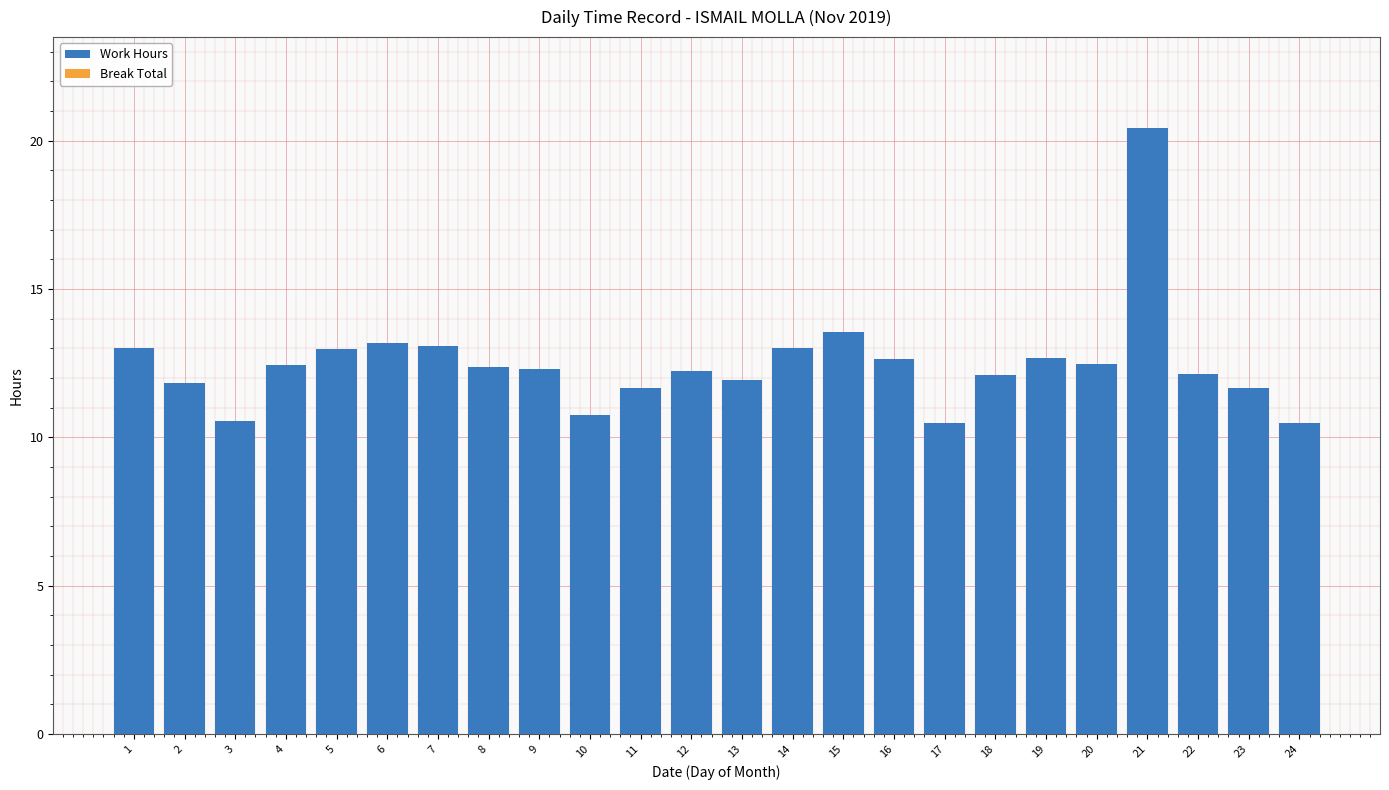

What is the change in value from 21 to 24?

-9.9